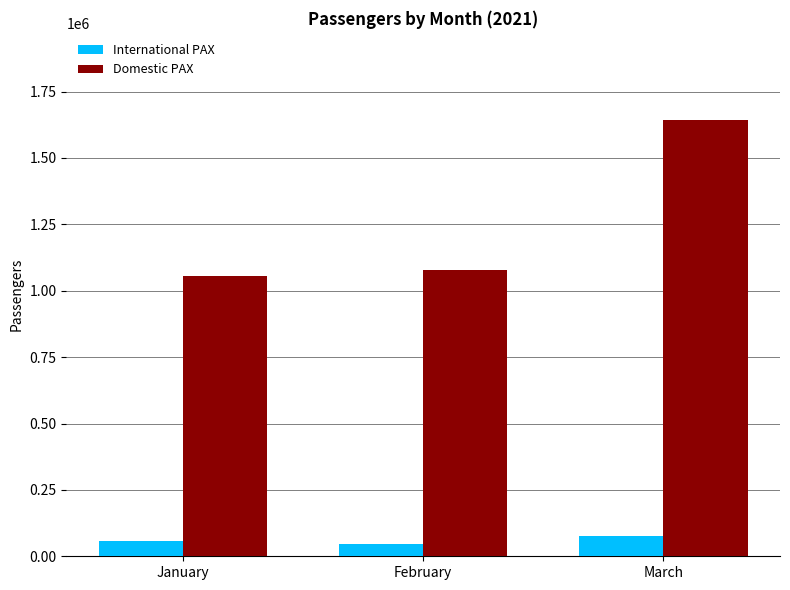

At how many categories does at least one series exceed 629884?

3